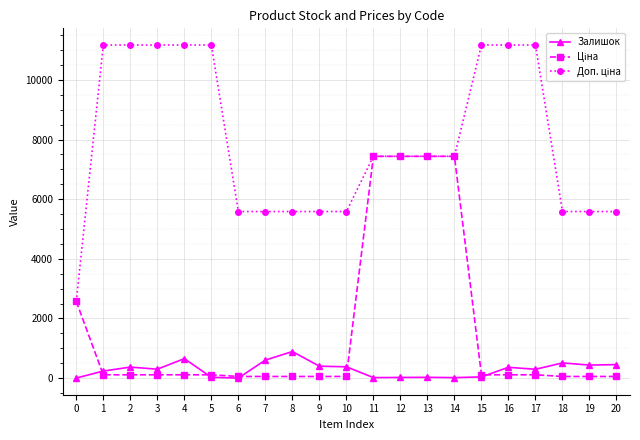

What is the approximate value of Залишок at 18?

510.0